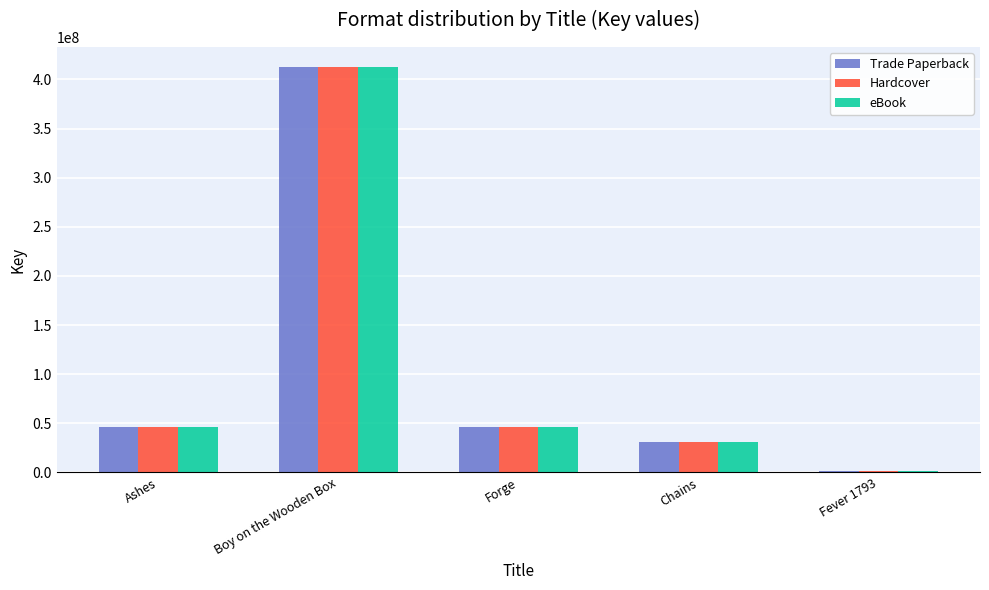

What is the highest value of the eBook series?

412394819